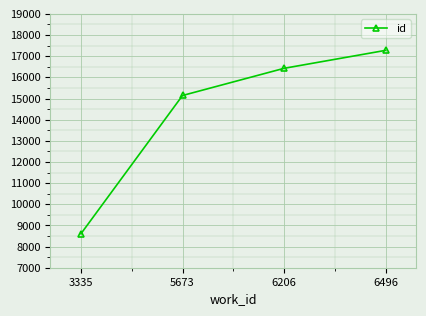

What is the value of the 4th point from the left?

17276